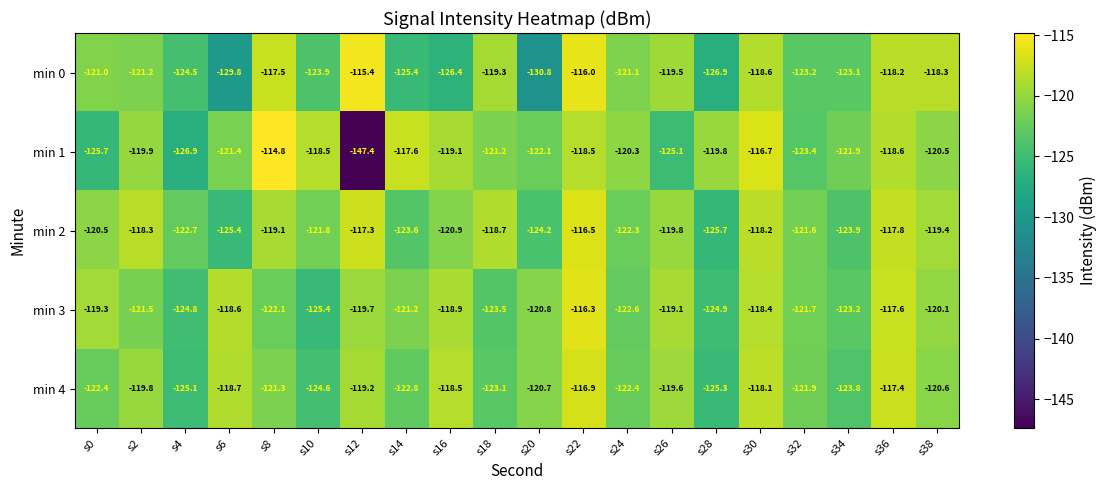

At which label does min 3 reach its minimum?

s10